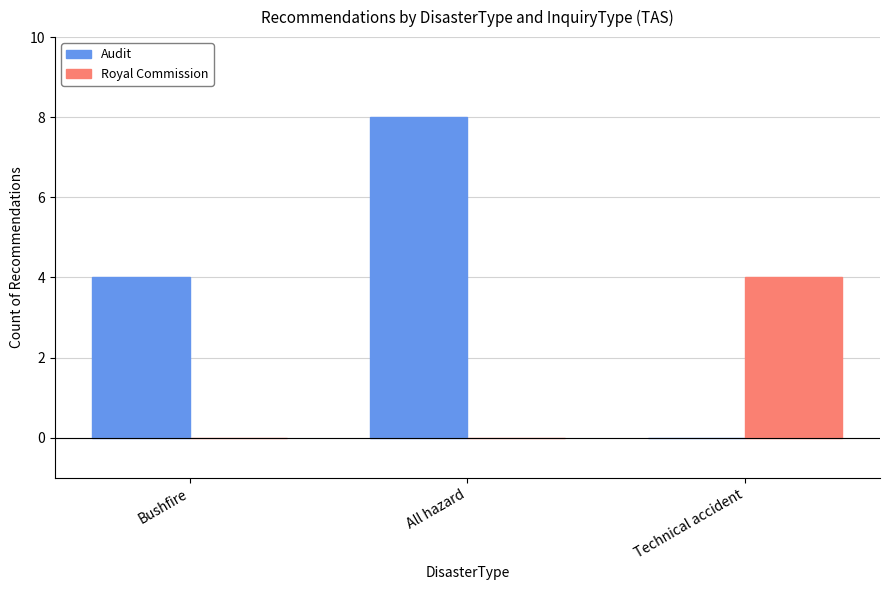

What is the sum of all Royal Commission values?

4